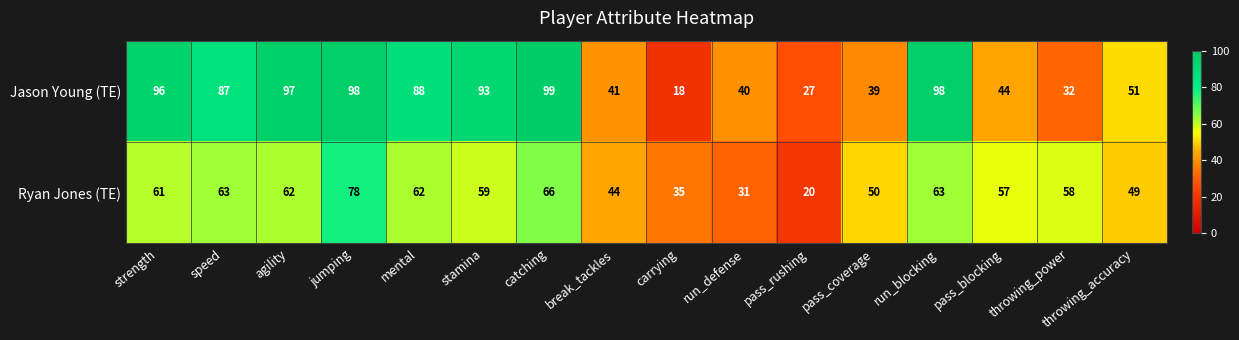

List the series in order of their peak value, lowest first.

Ryan Jones (TE), Jason Young (TE)